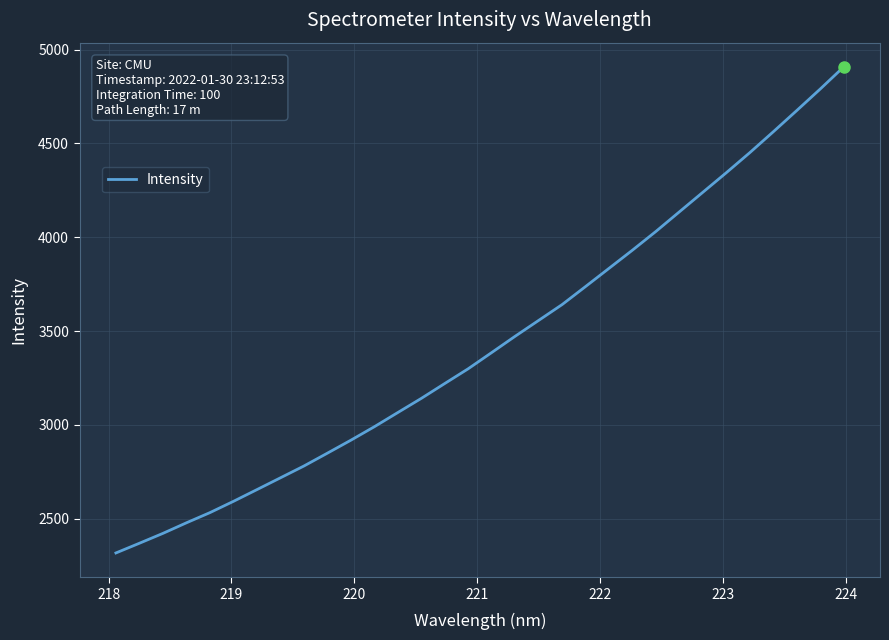

What is the greatest value displayed?

4907.1